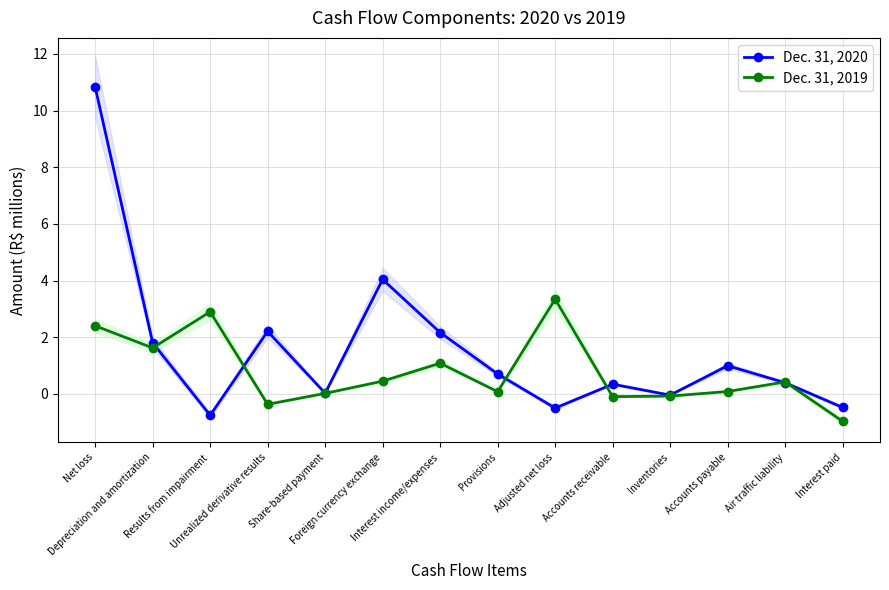

True or false: Dec. 31, 2020 has a value of 0.0 at Share-based payment.

True